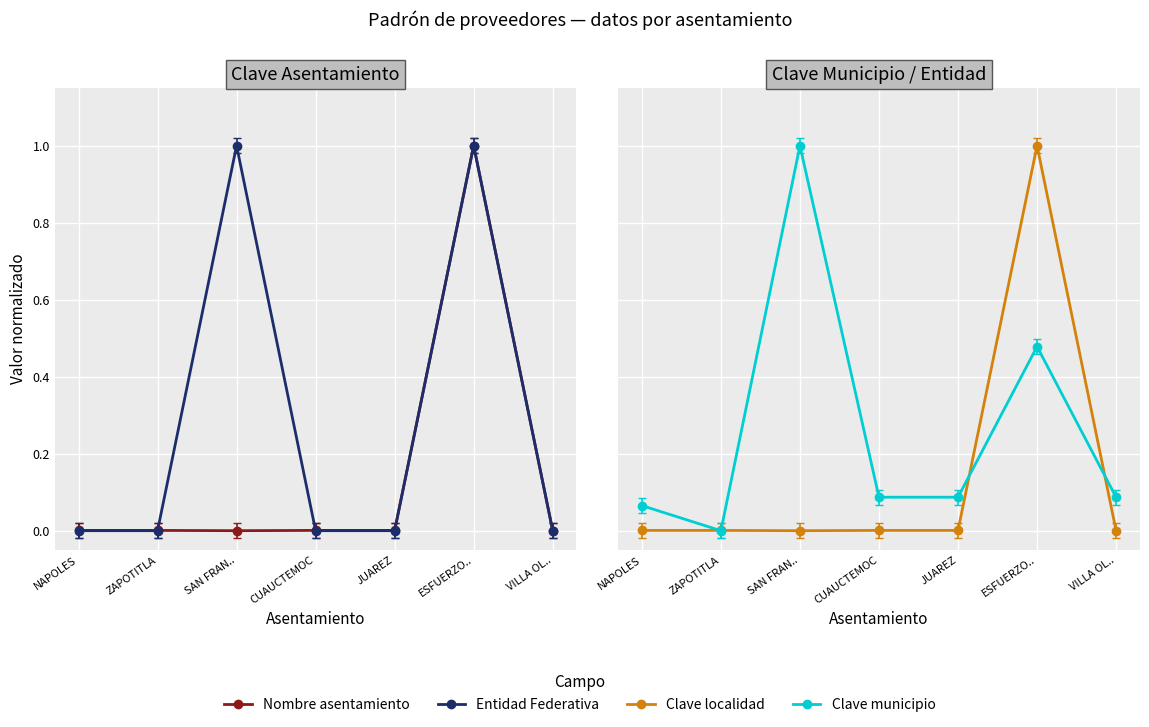

At how many categories does at least one series exceed 0?

7